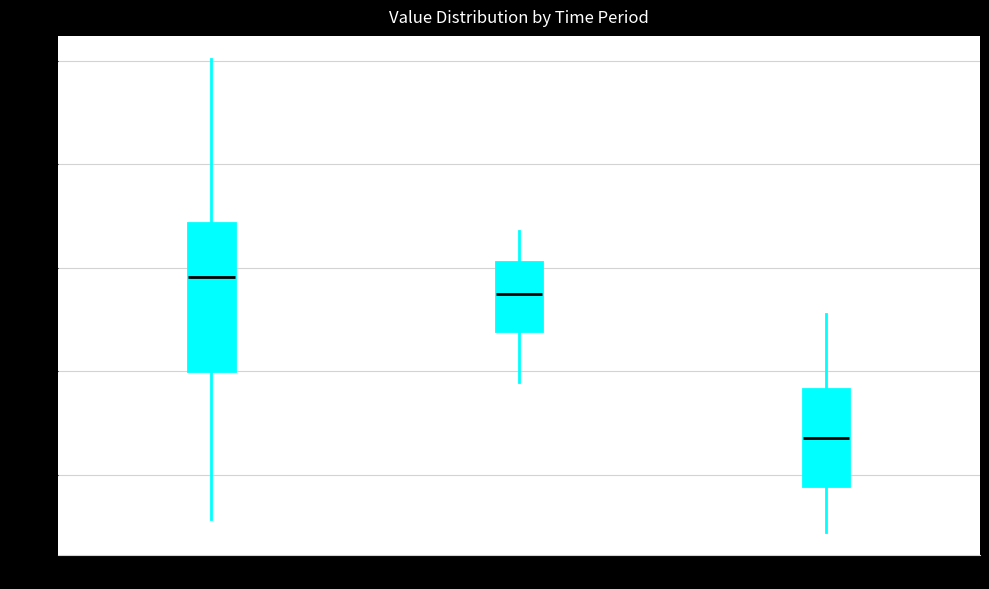

Where does the median line of the box for 02:00-04:00 sit on the y-axis? The values are not printed on the chart, so give them approximately, as read against the axis.

21.6